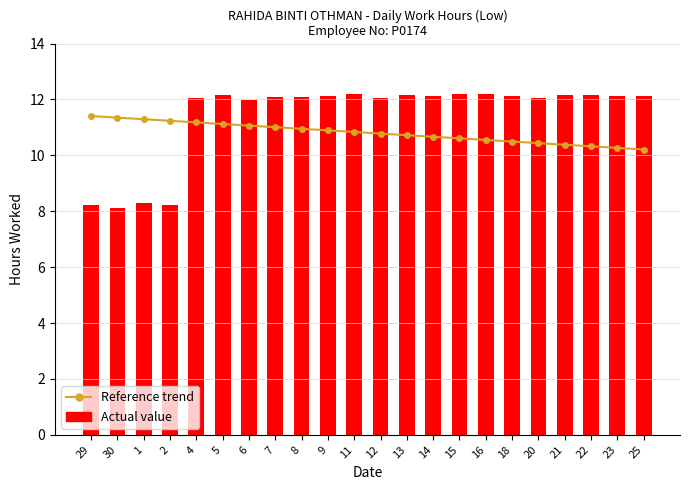

What is the lowest value of the Reference trend series?

10.2